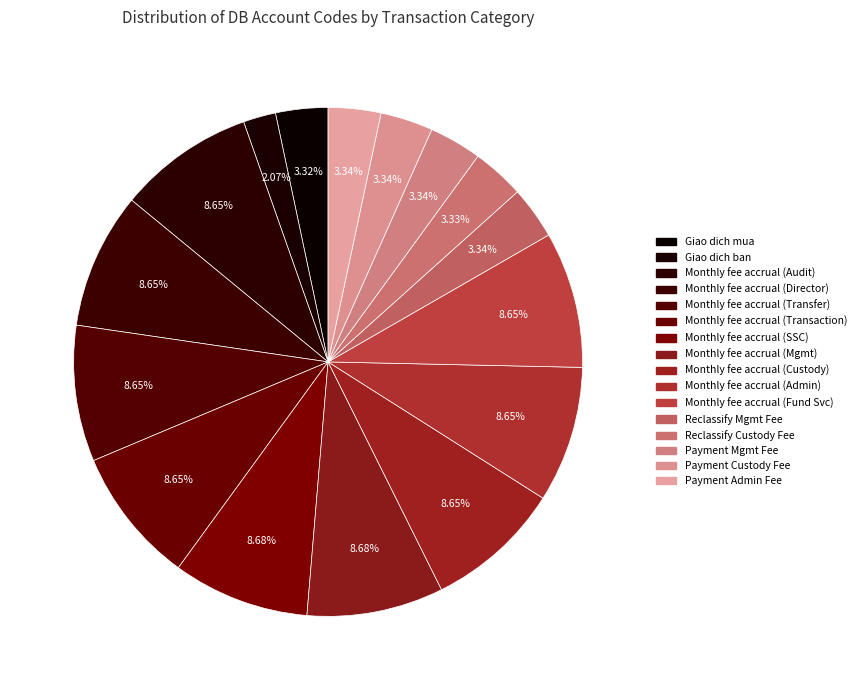

Which category has the smallest portion of the pie?

Giao dịch bán